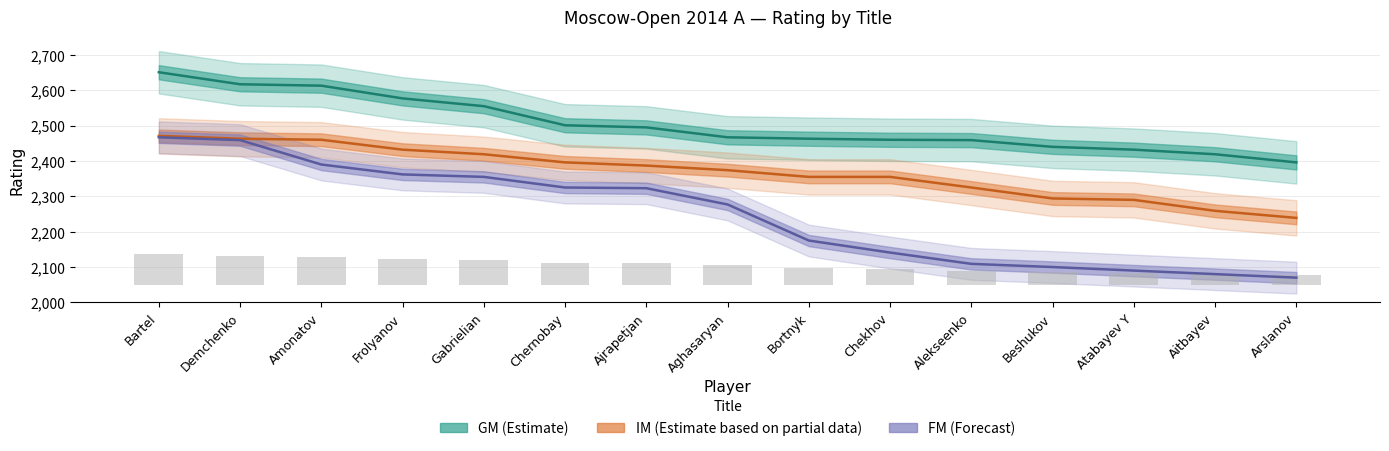

At how many categories does at least one series exceed 2646?

1